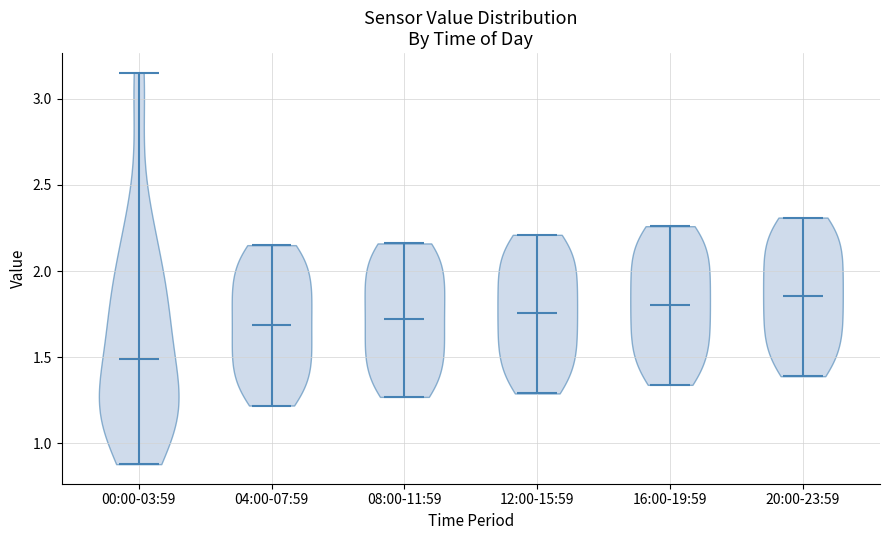

Where does the median line of the violin for 08:00-11:59 sit on the y-axis? The values are not printed on the chart, so give them approximately, as read against the axis.

1.70